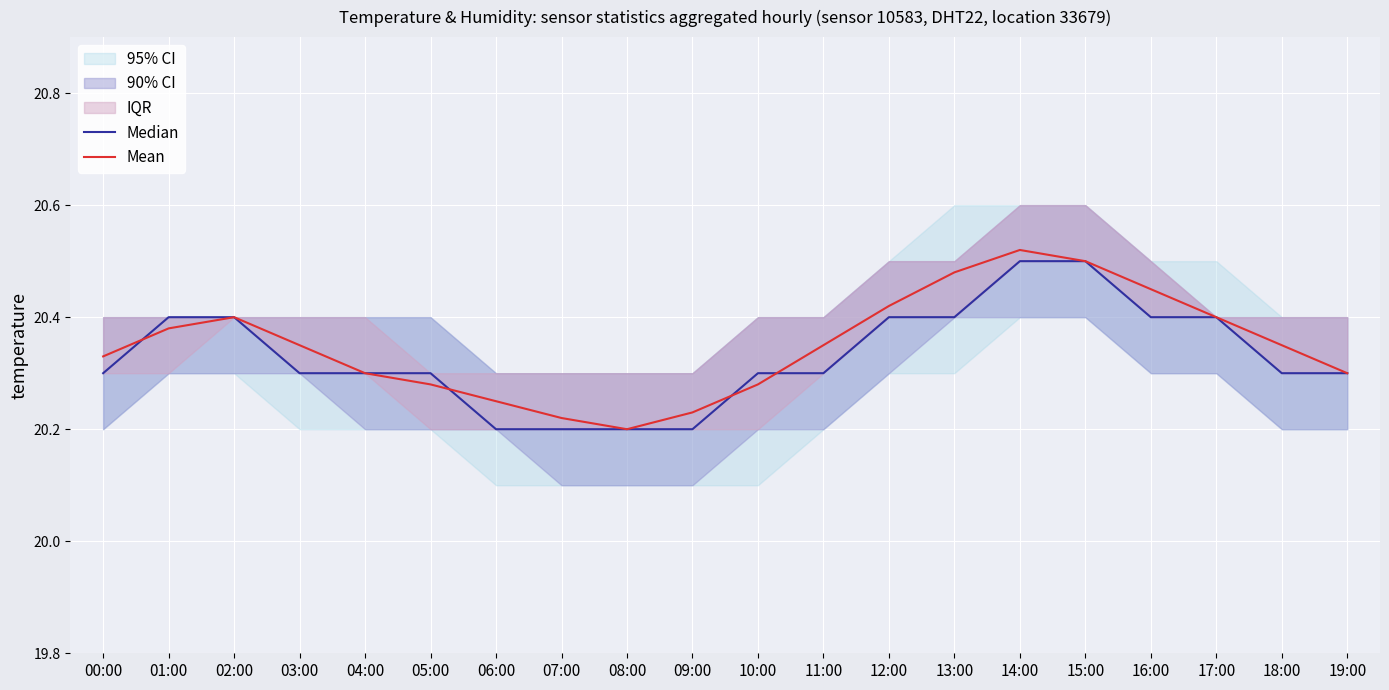

What is the label of the 1st point from the right?

19:00